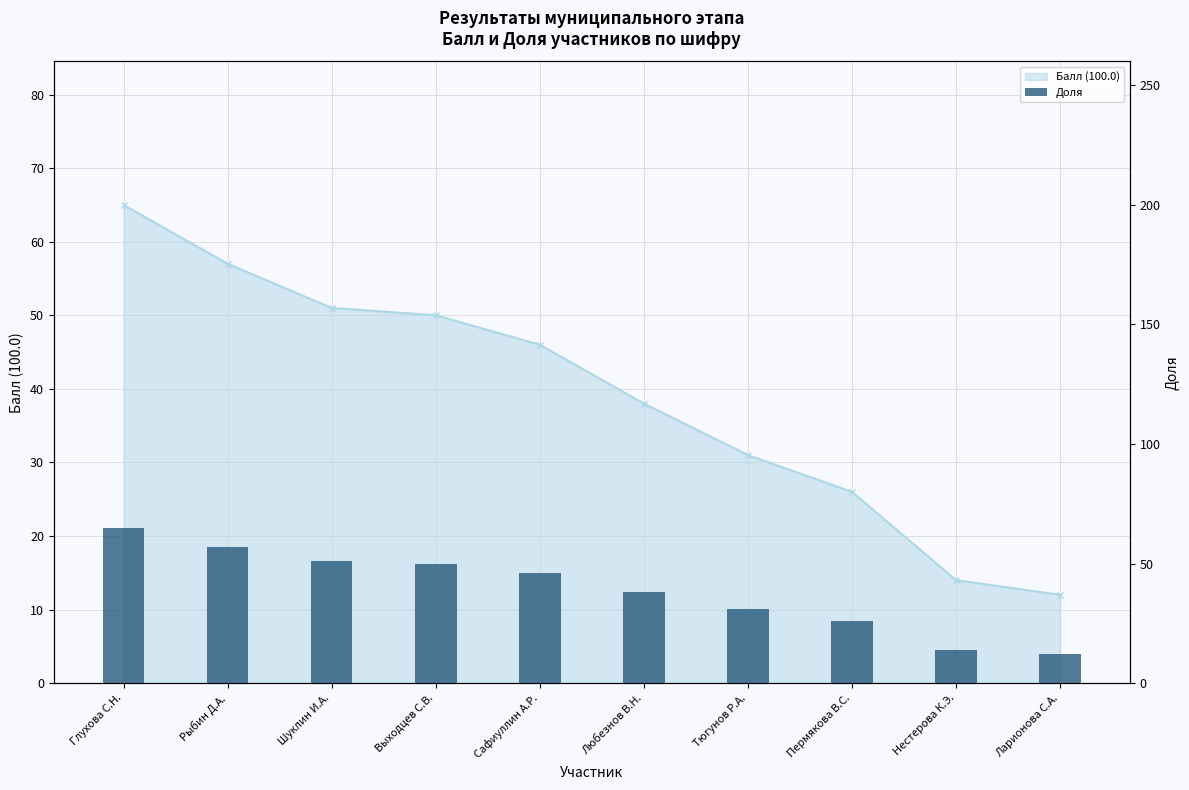

Count the number of categories in the chart.

10